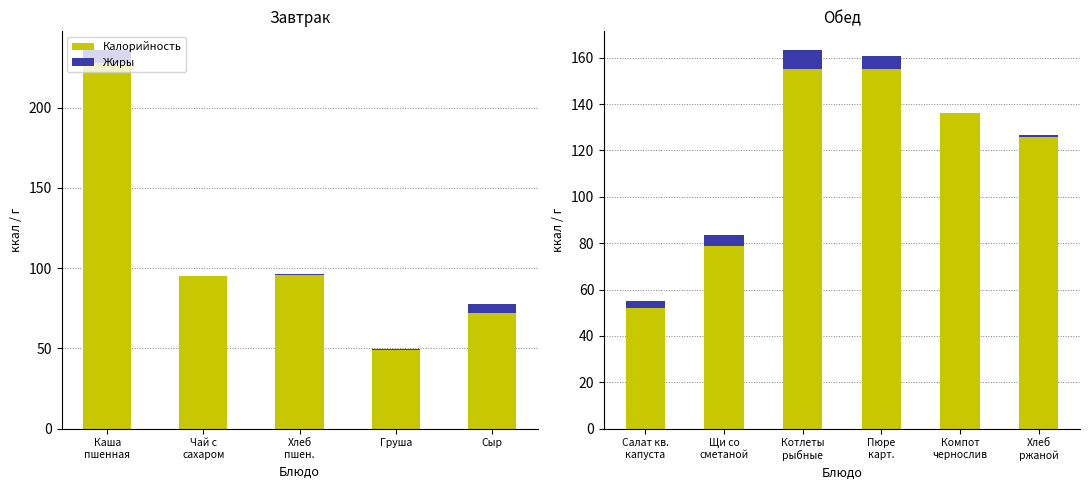

Are the bars horizontal?

No